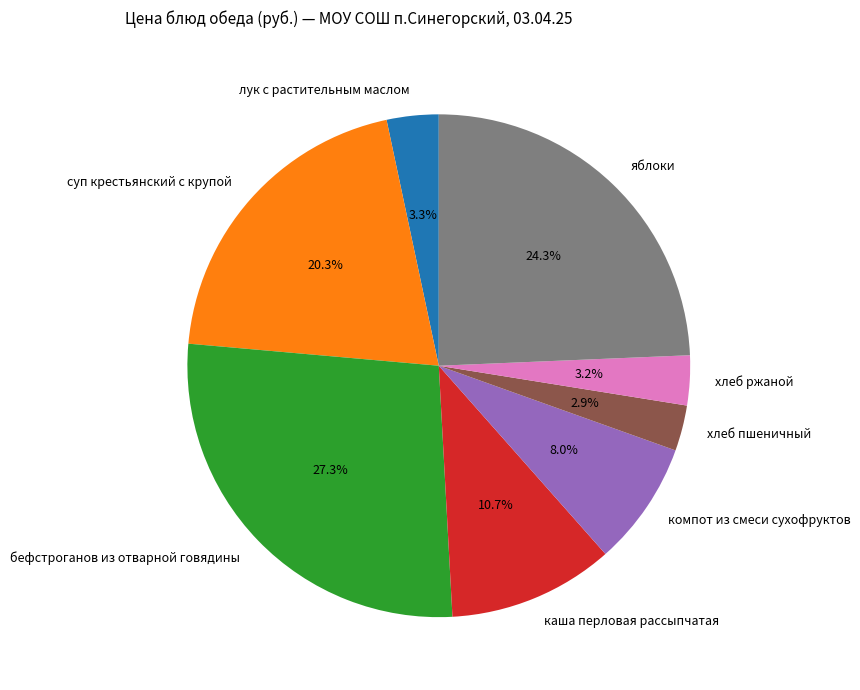

Is there a majority slice in this chart?

No